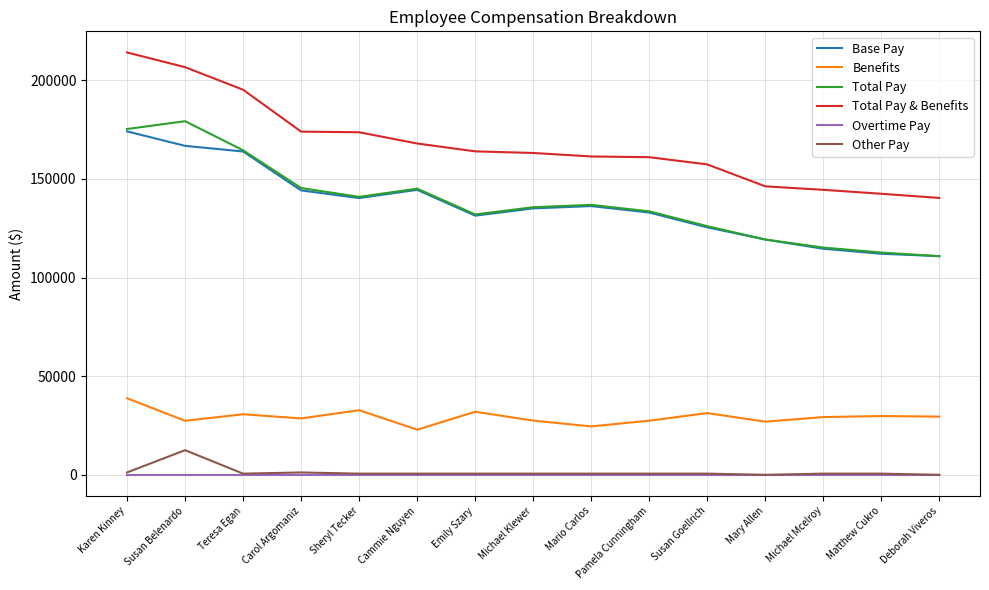

True or false: Total Pay & Benefits and Overtime Pay cross at least once.

False